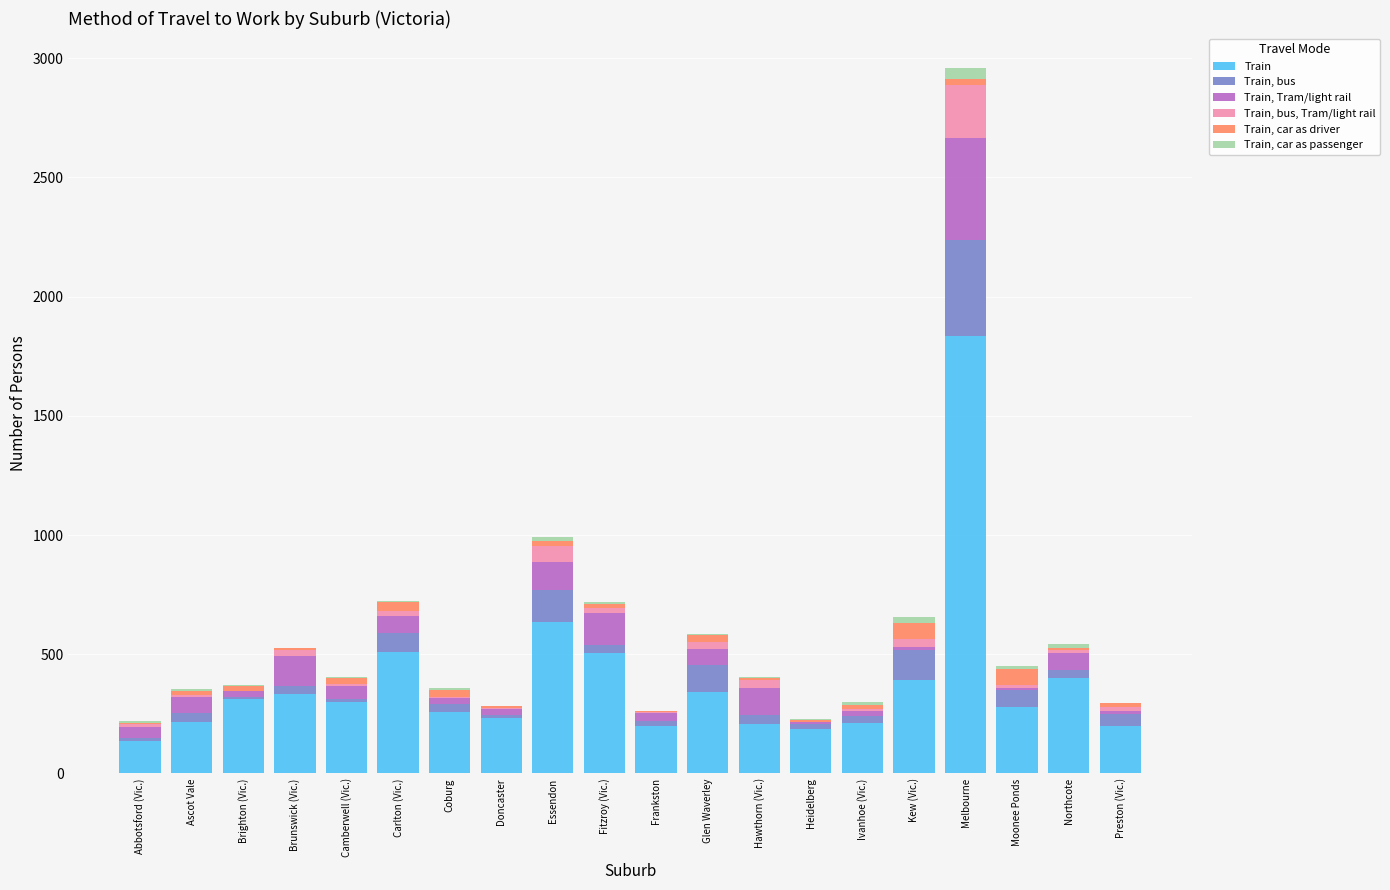

The value of Train at Glen Waverley is 342. True or false?

True